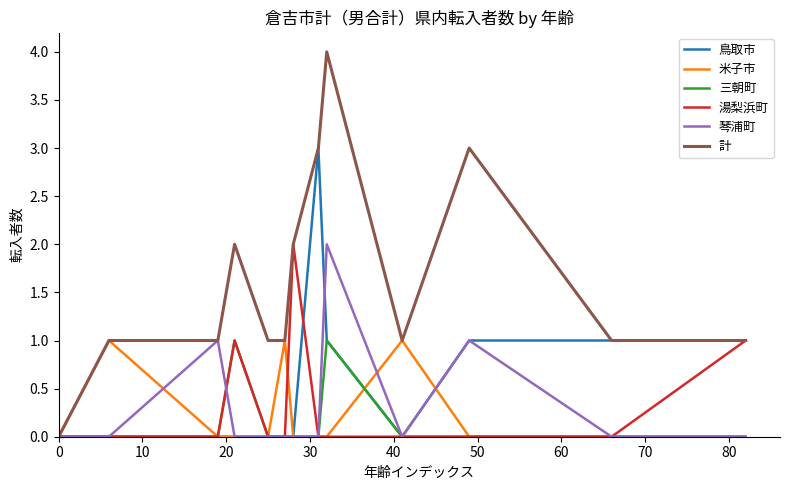

Which series has the widest spread of values?

計